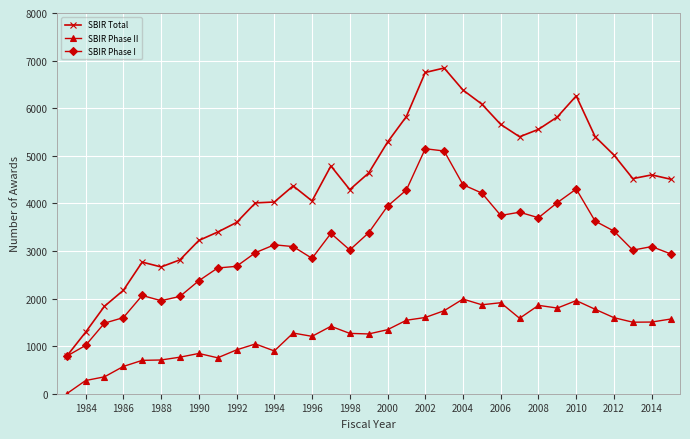

True or false: SBIR Total has more than 2 points higher than both neighbors.

True